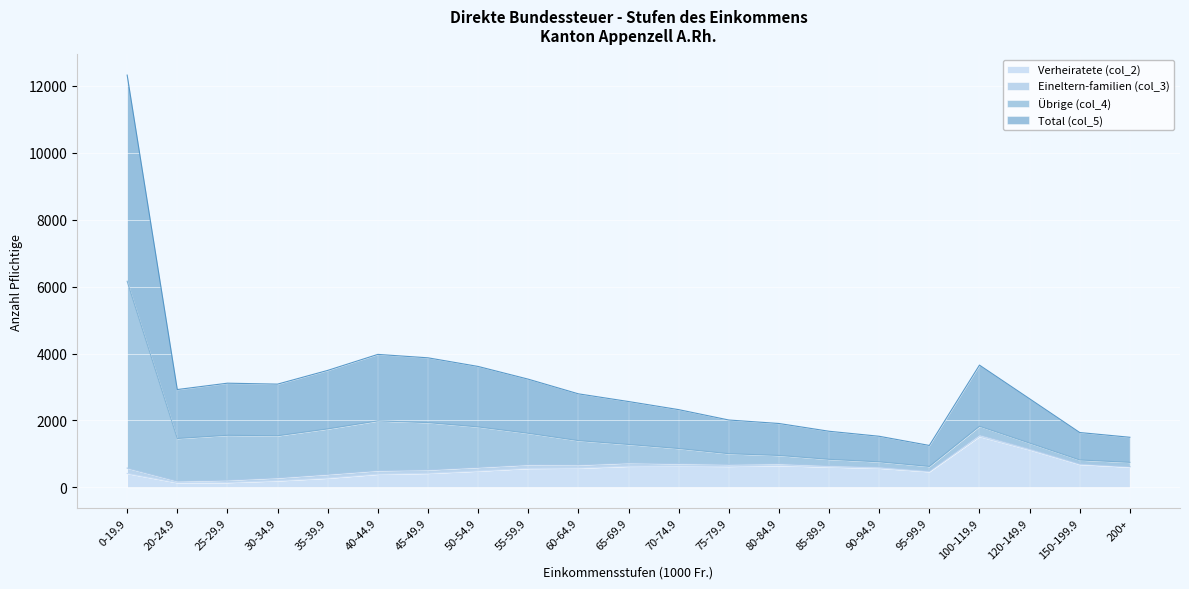

What is the value of the Total (col_5) point at the 19th from the left?

1324